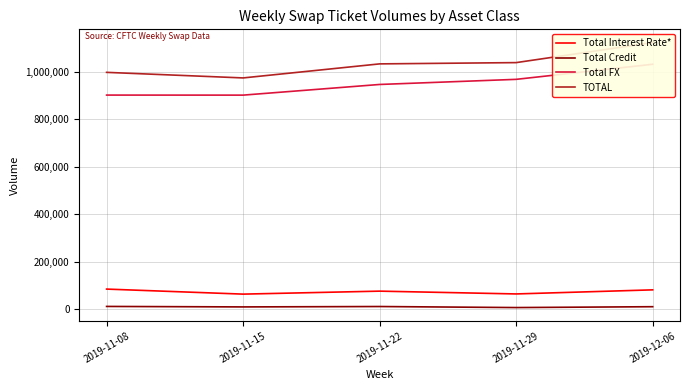

True or false: Total Interest Rate* and Total FX cross at least once.

False